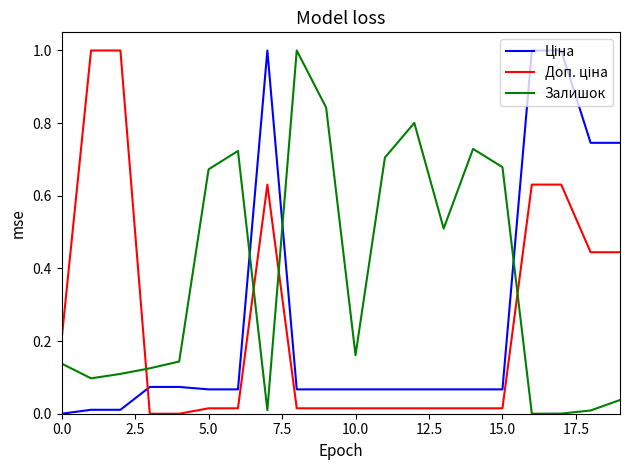

Which series has the largest total across all categories?

Залишок